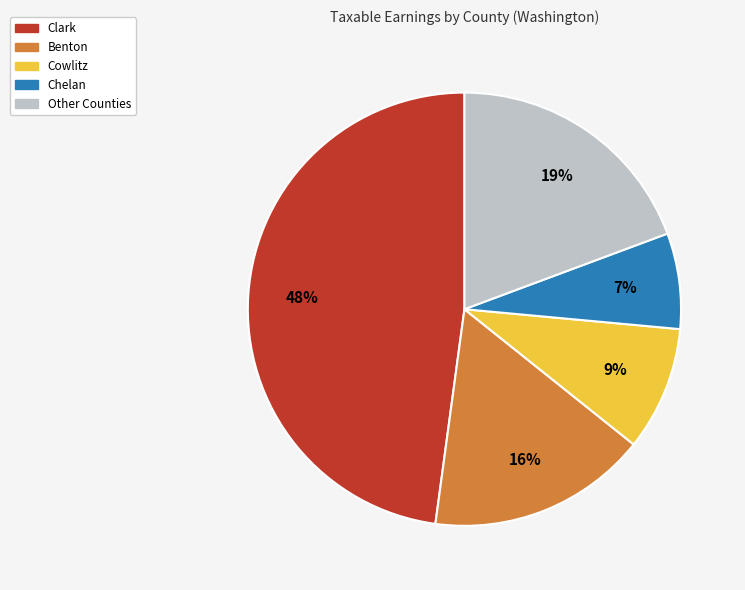

How many segments does this pie chart have?

5